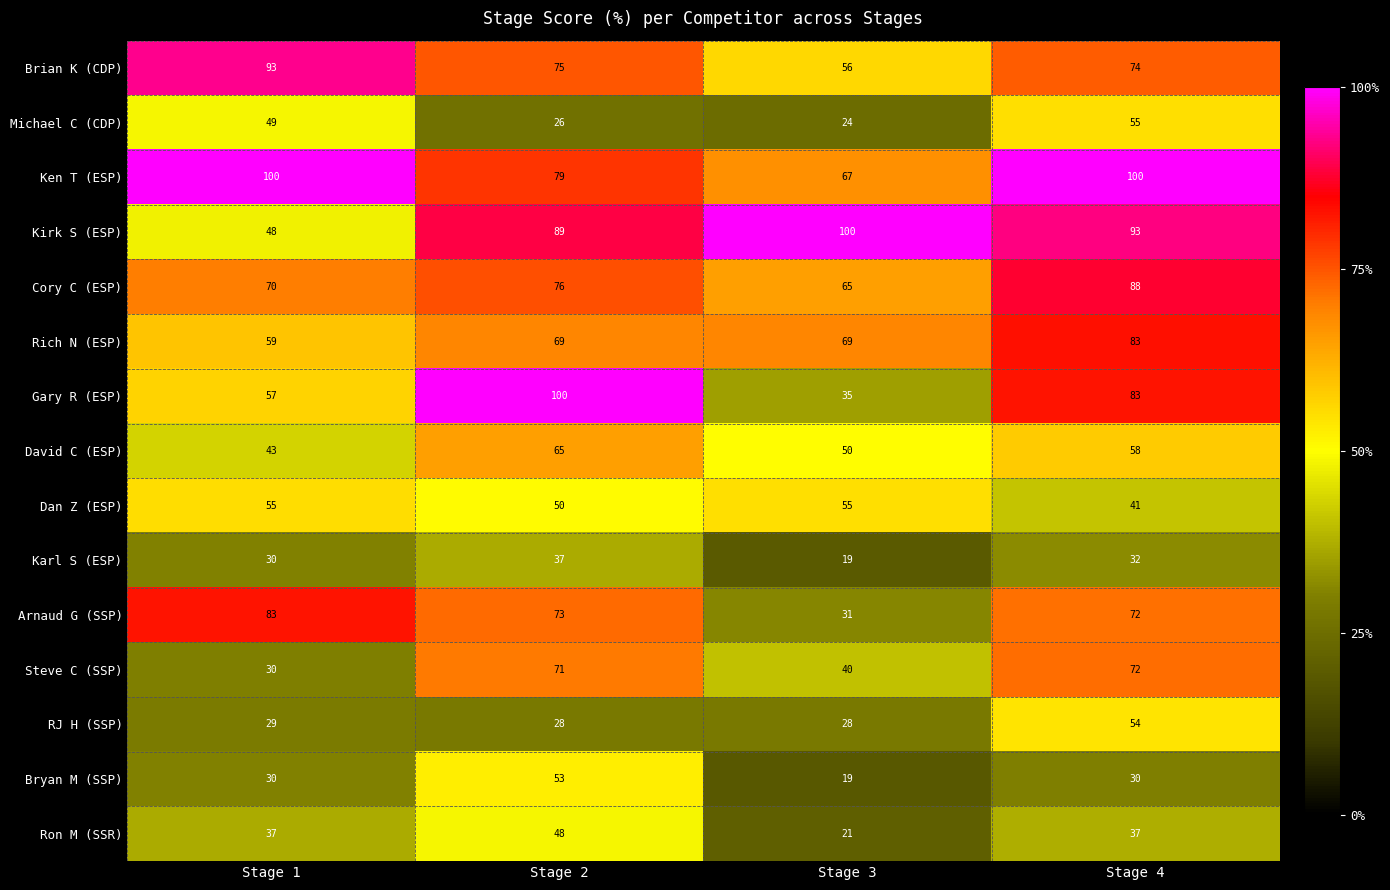

What is the sum of the Michael C (CDP) values at Stage 4 and Stage 3?

79